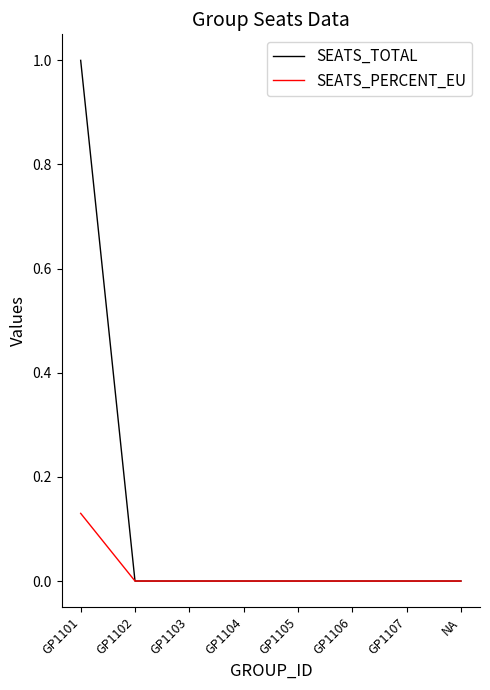

What position from the left is GP1106?

6